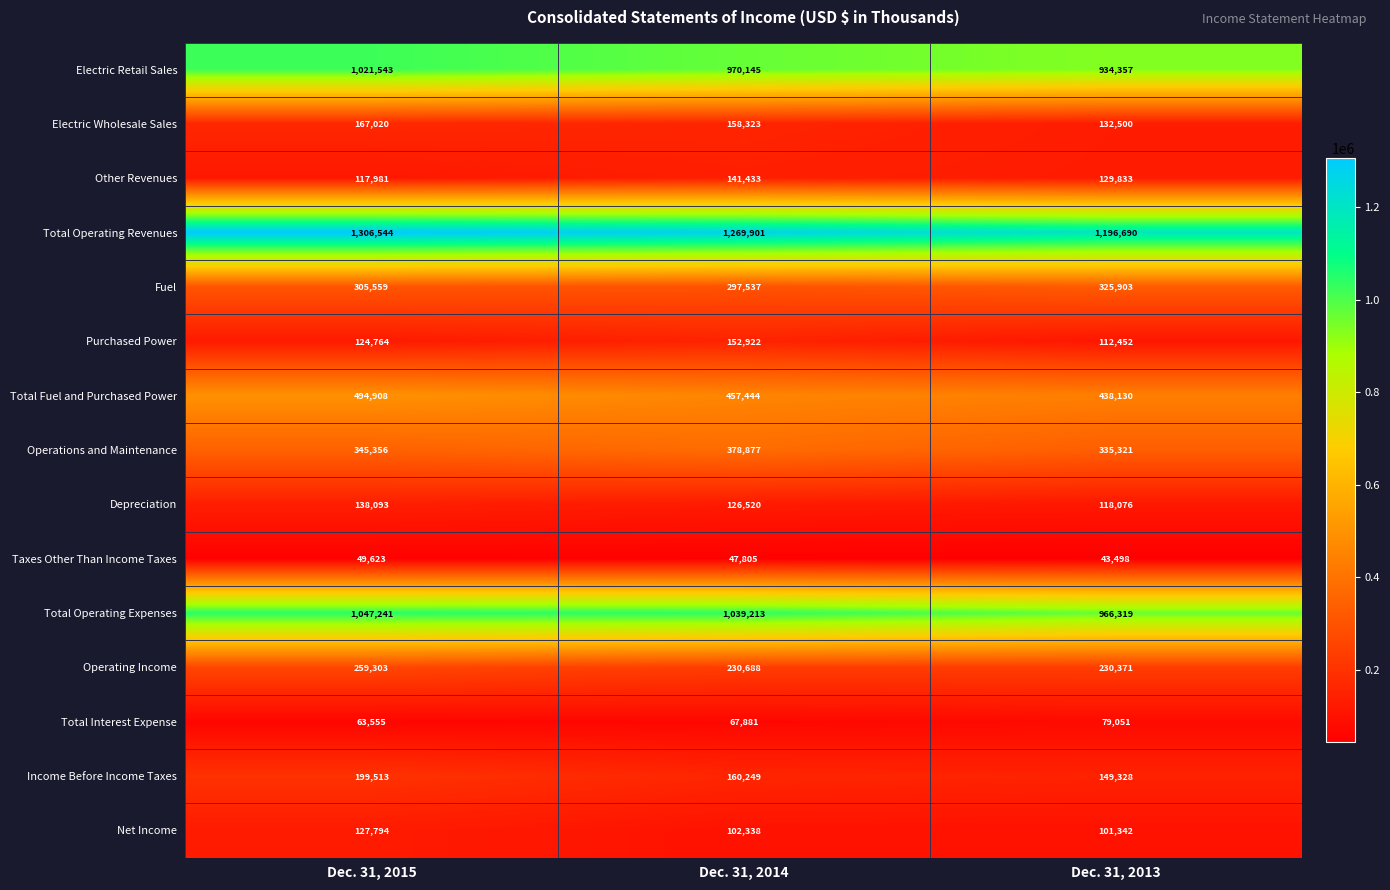

At how many categories does at least one series exceed 135736?

3